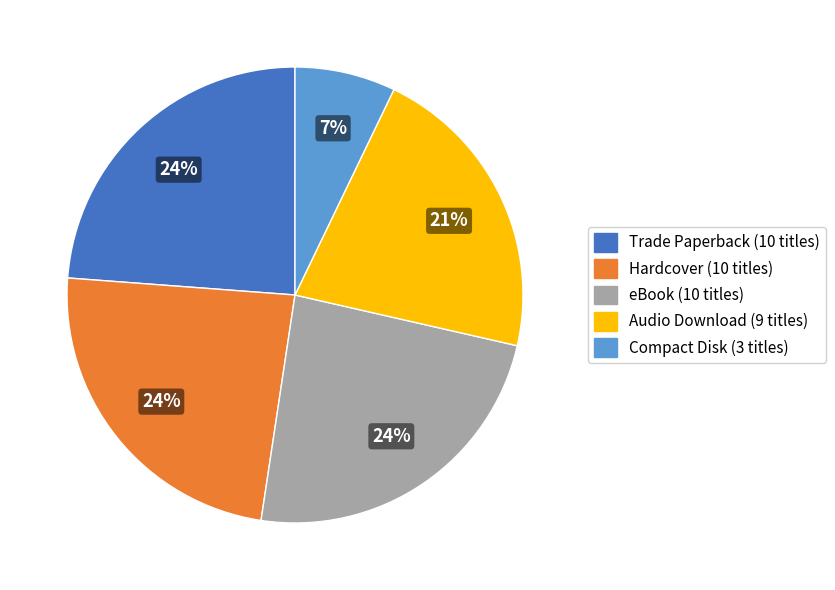

What is the ratio of the value at Trade Paperback to the value at eBook?

1.0